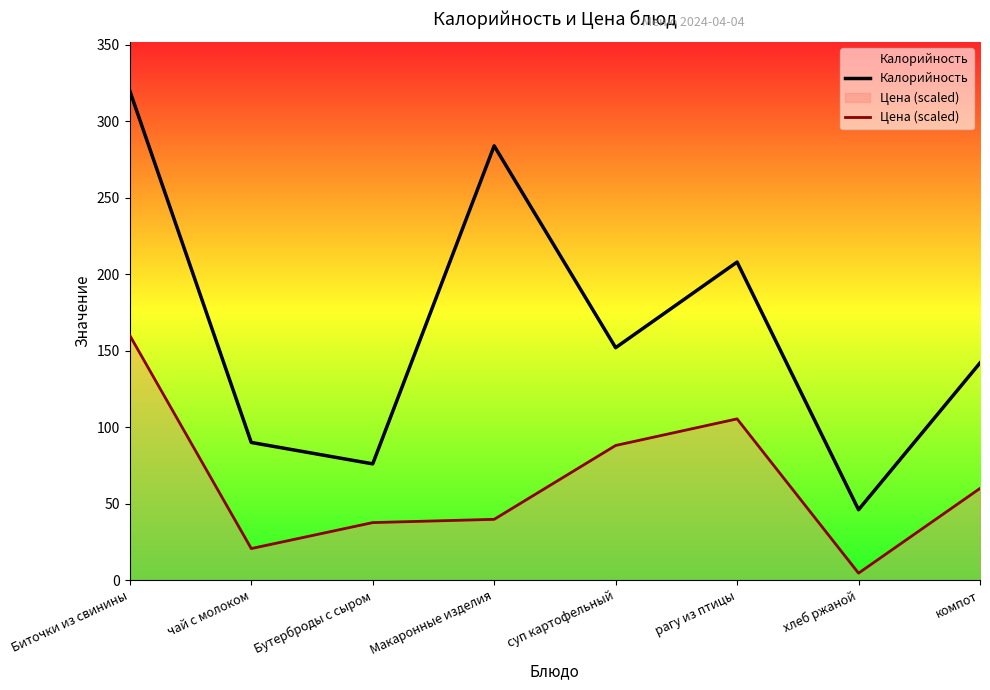

Reading left to right, extract all data points from this chart.

Калорийность: Биточки из свинины=320.0	чай с молоком=90.0	Бутерброды с сыром=76.0	Макаронные изделия=284.0	суп картофельный=152.0	рагу из птицы=208.0	хлеб ржаной=46.0	компот=142.0
Цена (scaled): Биточки из свинины=160.0	чай с молоком=20.6	Бутерброды с сыром=37.6	Макаронные изделия=39.7	суп картофельный=88.0	рагу из птицы=105.4	хлеб ржаной=4.5	компот=59.9